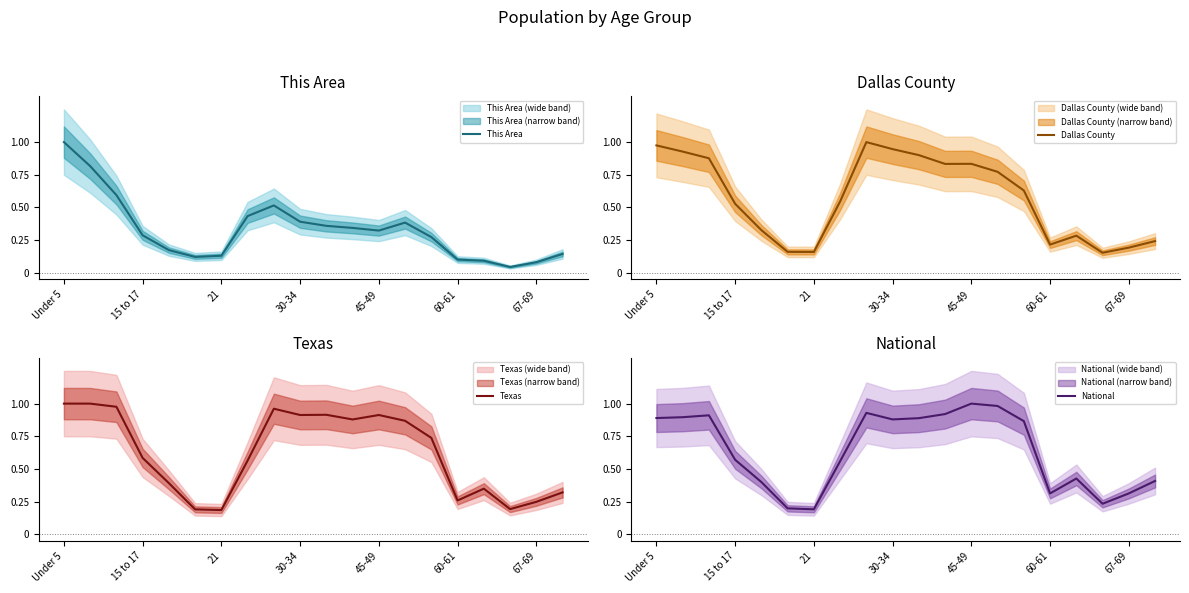

The This Area series shows 0.5 at 45-49. True or false?

False